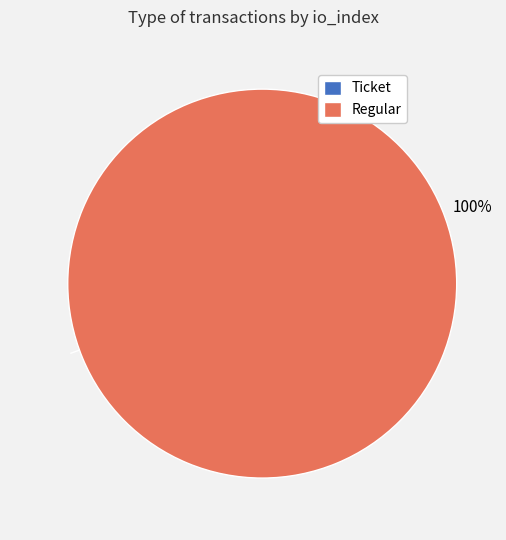

To the nearest percent, what is the difference between the largest and smallest slice percentages?

100%